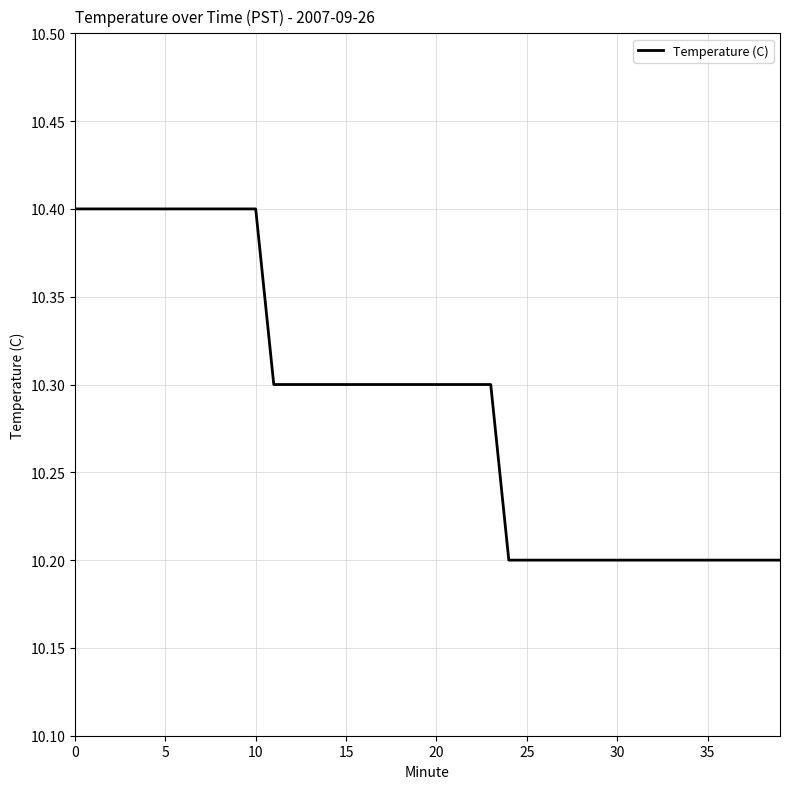

What is the greatest value displayed?

10.4